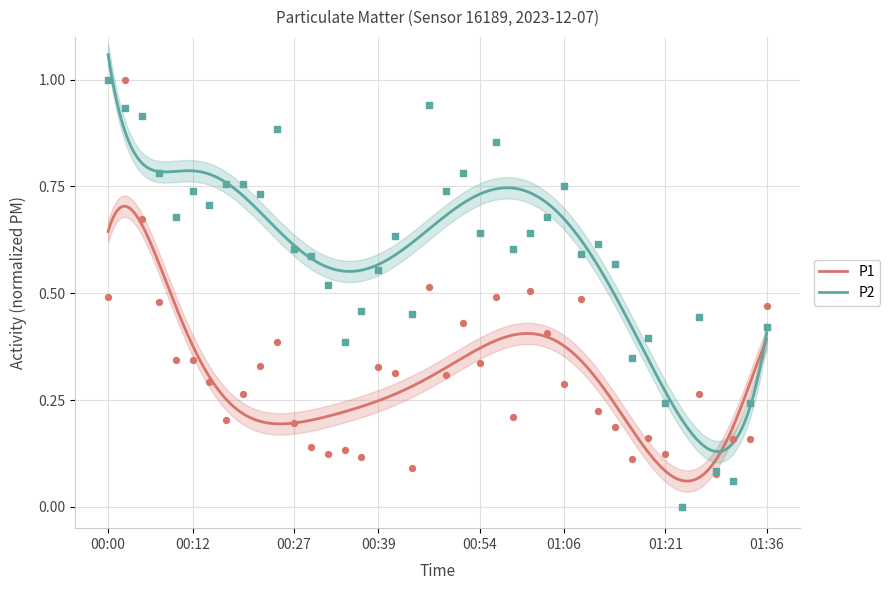

Which category has the highest value in the P2 series?

00:00